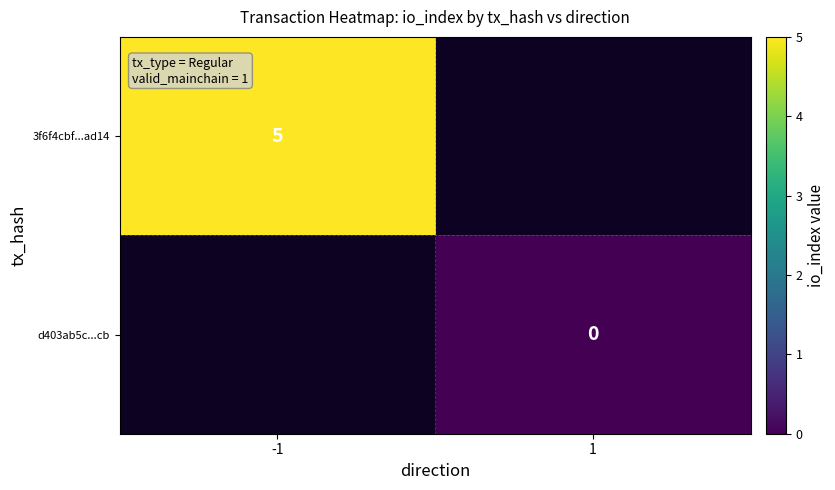

Is the value of d403ab5c...cb at 1 greater than the value of 3f6f4cbf...ad14 at -1?

No